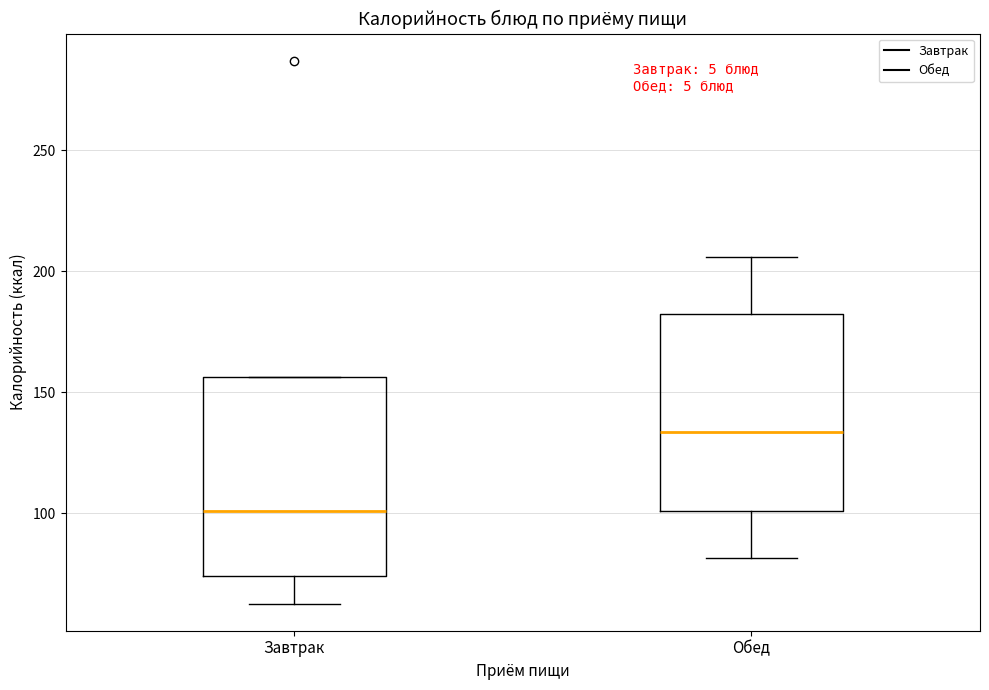

Reading left to right, read every box against the y-axis: the position of its median line, the range the box covers, and the ends of its whiskers. The values are not printed on the chart, so give them approximately, as read against the axis.

Завтрак: median 100, box 75 to 155, whiskers 65 to 155
Обед: median 135, box 100 to 185, whiskers 80 to 205